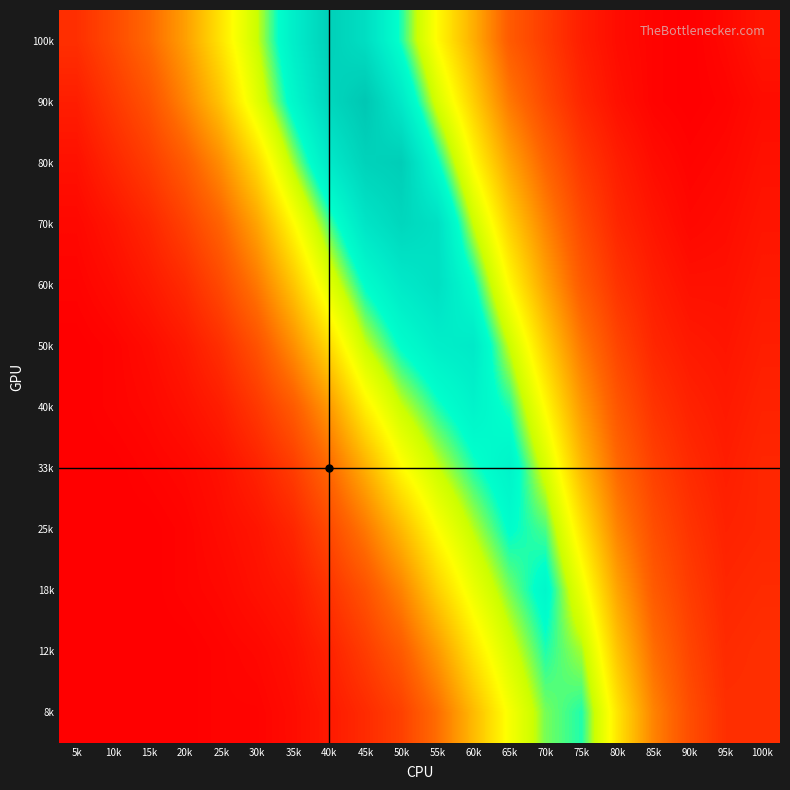

Reading left to right, list all the values displayed in this chart.

100k: 5k=12	10k=18	15k=25	20k=35	25k=48	30k=62	35k=78	40k=91	45k=85	50k=70	55k=52	60k=38	65k=22	70k=15	75k=8	80k=4	85k=2	90k=1	95k=3	100k=6
90k: 5k=8	10k=14	15k=20	20k=30	25k=42	30k=58	35k=74	40k=88	45k=95	50k=80	55k=60	60k=44	65k=28	70k=18	75k=10	80k=5	85k=2	90k=1	95k=2	100k=4
80k: 5k=5	10k=10	15k=15	20k=22	25k=32	30k=46	35k=64	40k=80	45k=90	50k=92	55k=72	60k=52	65k=36	70k=24	75k=14	80k=8	85k=4	90k=2	95k=3	100k=5
70k: 5k=3	10k=6	15k=10	20k=16	25k=24	30k=36	35k=52	40k=68	45k=82	50k=88	55k=84	60k=62	65k=44	70k=30	75k=18	80k=10	85k=6	90k=3	95k=4	100k=6
60k: 5k=2	10k=4	15k=7	20k=11	25k=18	30k=28	35k=42	40k=58	45k=72	50k=80	55k=84	60k=72	65k=52	70k=36	75k=22	80k=13	85k=8	90k=5	95k=5	100k=7
50k: 5k=1	10k=2	15k=4	20k=7	25k=12	30k=20	35k=32	40k=46	45k=62	50k=72	55k=78	60k=80	65k=62	70k=44	75k=28	80k=17	85k=10	90k=7	95k=6	100k=8
40k: 5k=1	10k=2	15k=3	20k=5	25k=8	30k=14	35k=22	40k=34	45k=50	50k=62	55k=70	60k=76	65k=70	70k=52	75k=34	80k=21	85k=13	90k=9	95k=7	100k=9
33k: 5k=1	10k=1	15k=2	20k=3	25k=5	30k=9	35k=15	40k=25	45k=38	50k=52	55k=62	60k=70	65k=76	70k=60	75k=40	80k=25	85k=16	90k=11	95k=8	100k=10
25k: 5k=1	10k=1	15k=1	20k=2	25k=4	30k=6	35k=10	40k=18	45k=28	50k=40	55k=53	60k=63	65k=72	70k=68	75k=48	80k=30	85k=19	90k=13	95k=9	100k=10
18k: 5k=1	10k=1	15k=1	20k=2	25k=3	30k=5	35k=7	40k=13	45k=20	50k=30	55k=44	60k=56	65k=66	70k=74	75k=56	80k=36	85k=22	90k=15	95k=10	100k=11
12k: 5k=1	10k=1	15k=1	20k=1	25k=2	30k=3	35k=5	40k=9	45k=15	50k=22	55k=34	60k=48	65k=60	70k=70	75k=64	80k=42	85k=26	90k=17	95k=11	100k=12
8k: 5k=1	10k=1	15k=1	20k=1	25k=2	30k=2	35k=4	40k=7	45k=11	50k=16	55k=26	60k=40	65k=54	70k=66	75k=70	80k=48	85k=30	90k=19	95k=12	100k=12